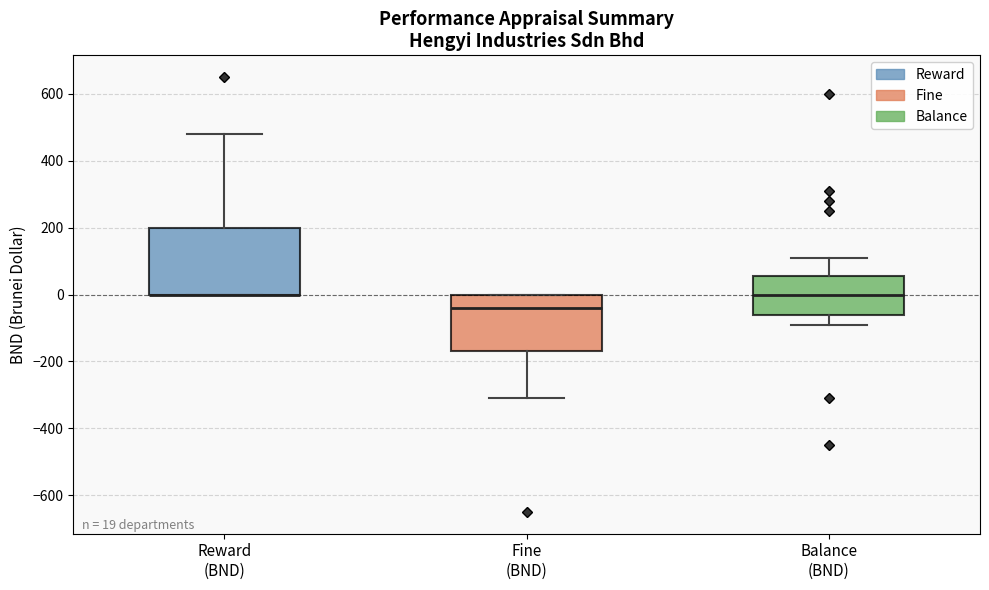

Comparing the boxes themselves (not the whiskers), which one is the tallest?

Reward (BND)